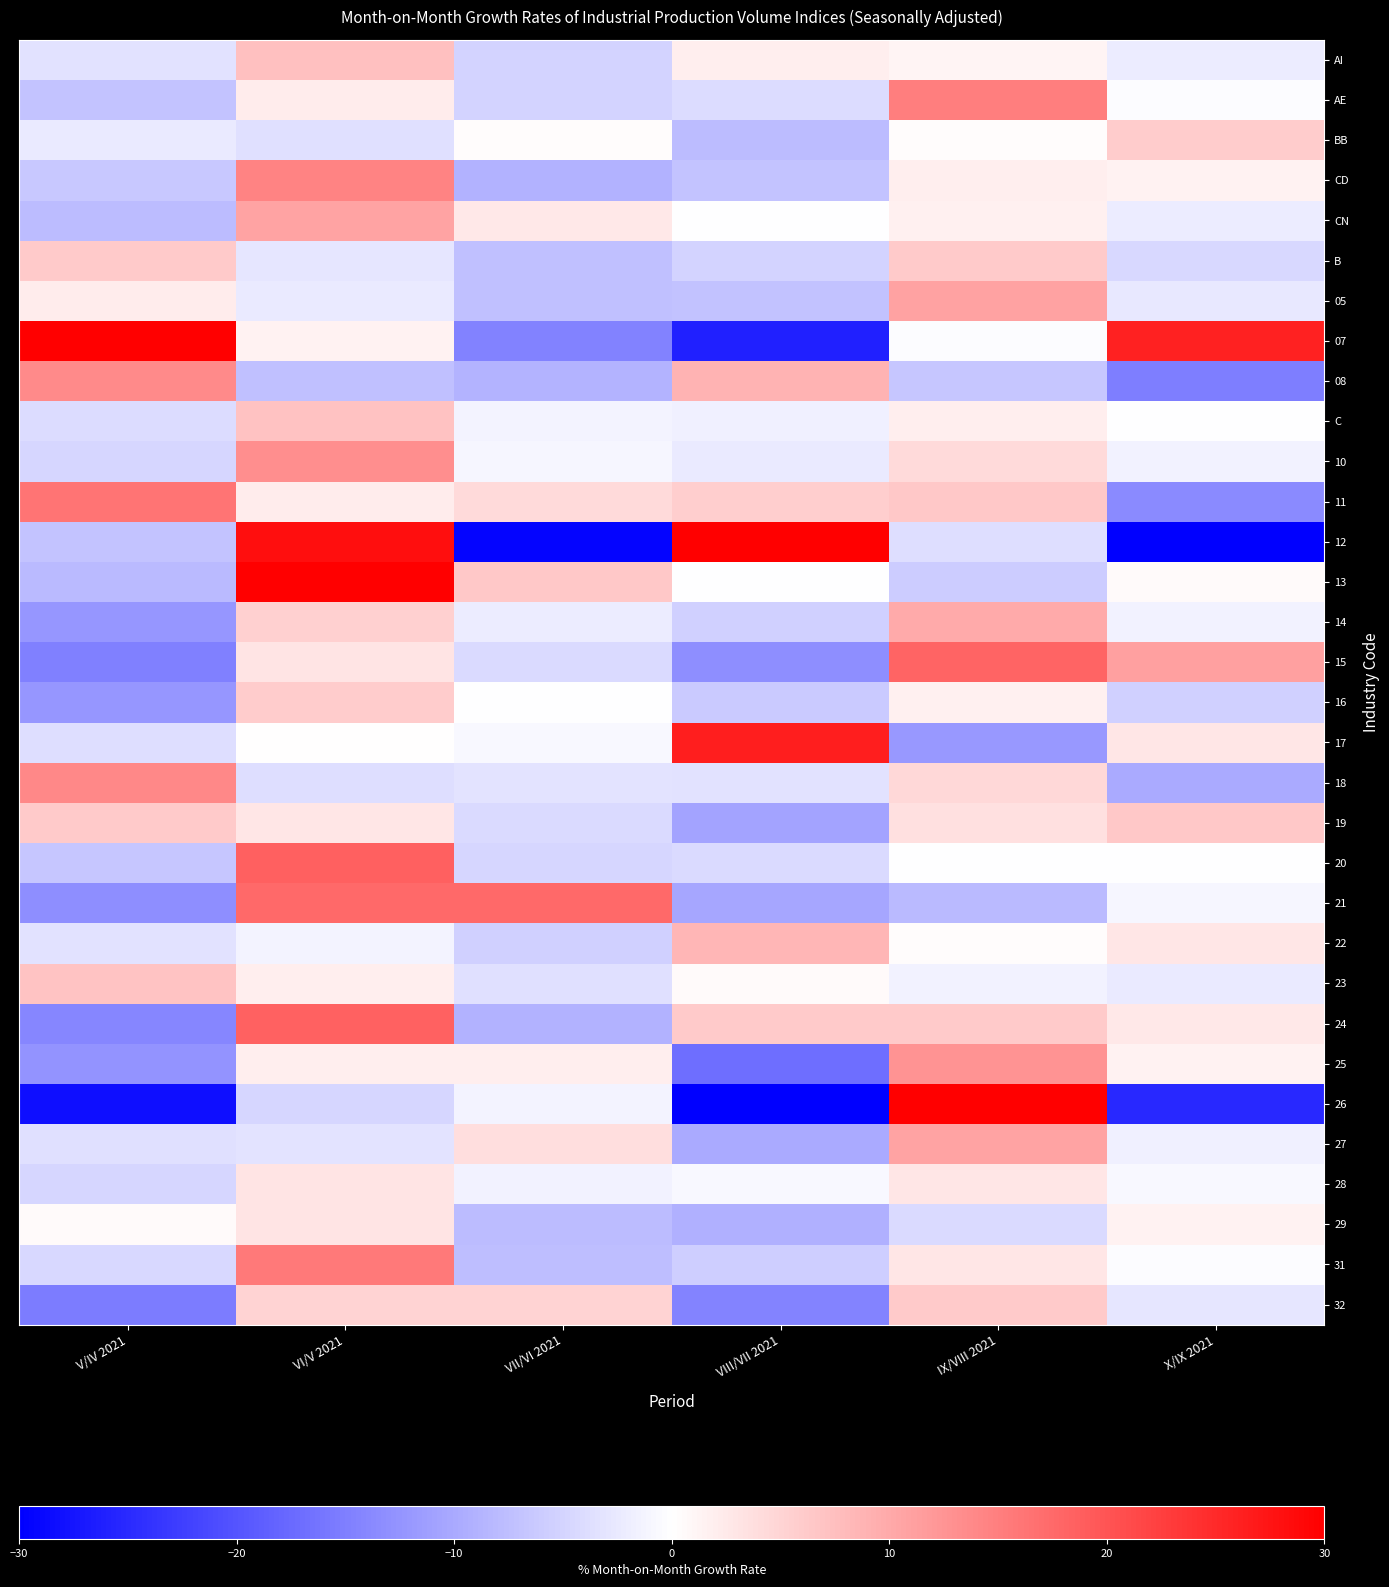

At VIII/VII 2021, list the series in order from largest to smallest.

12, 17, 08, 22, 24, 11, AI, 23, CN, 13, 28, C, 10, 18, AE, 20, B, 14, 31, 16, CD, 05, BB, 29, 27, 21, 19, 15, 32, 25, 07, 26